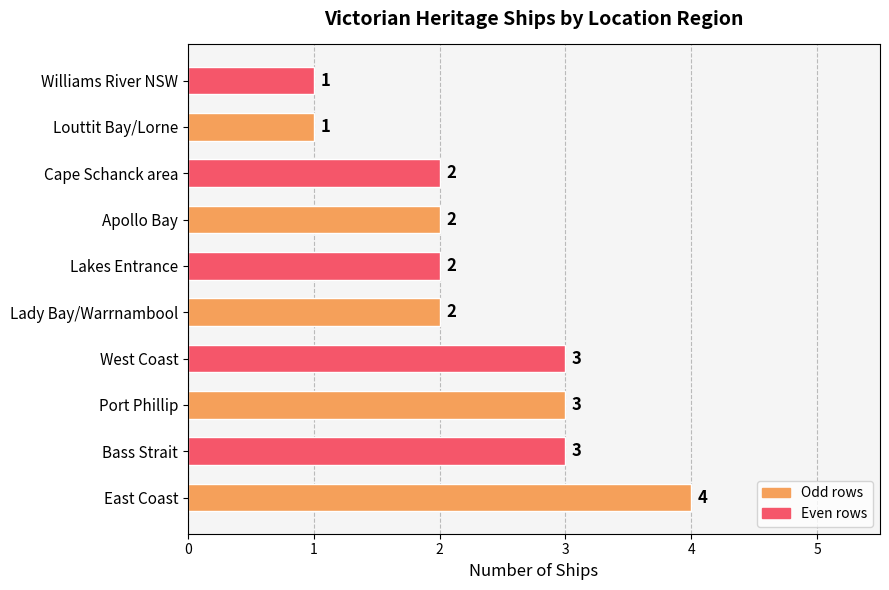

What is the minimum value shown in the chart?

1